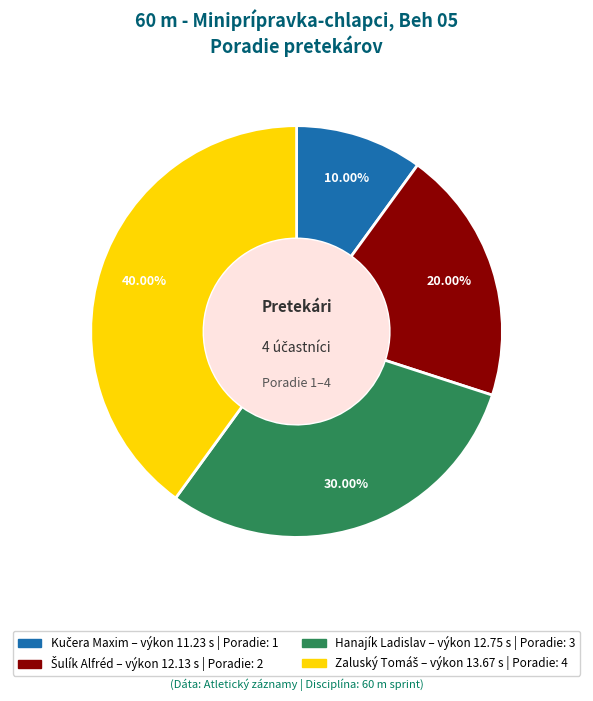

Count the number of slices in the pie.

4